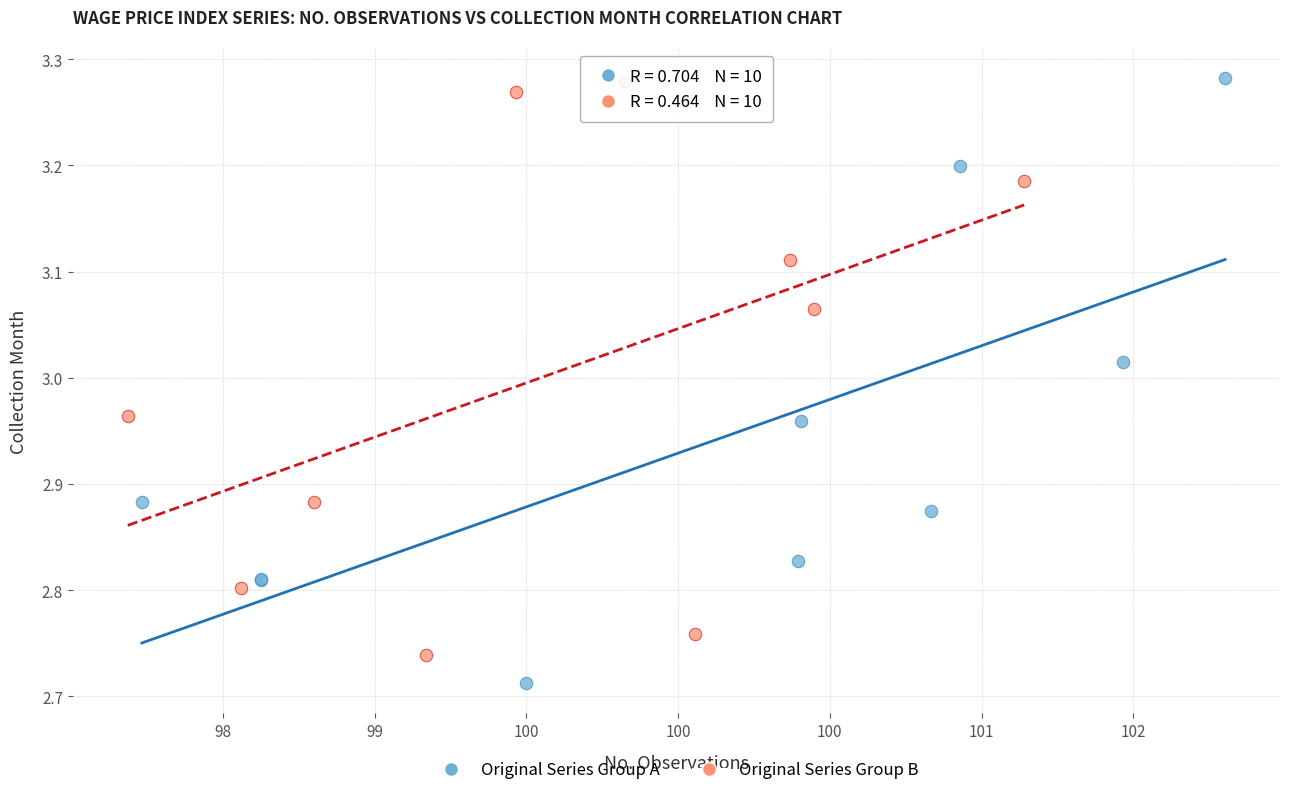

What are all the series names shown in the legend?

Original Series Group A, Original Series Group B